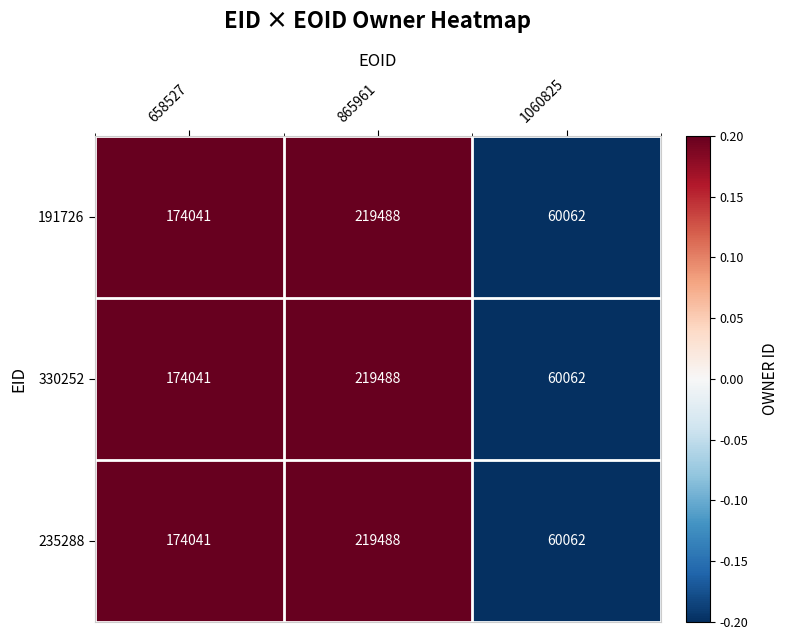

Reading right to left, transcribe all the data shown in this chart.

191726: 1060825=60062	865961=219488	658527=174041
330252: 1060825=60062	865961=219488	658527=174041
235288: 1060825=60062	865961=219488	658527=174041